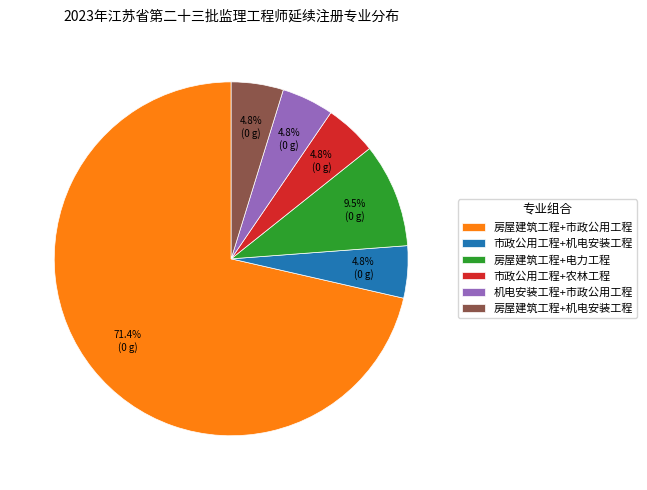

How many segments does this pie chart have?

6